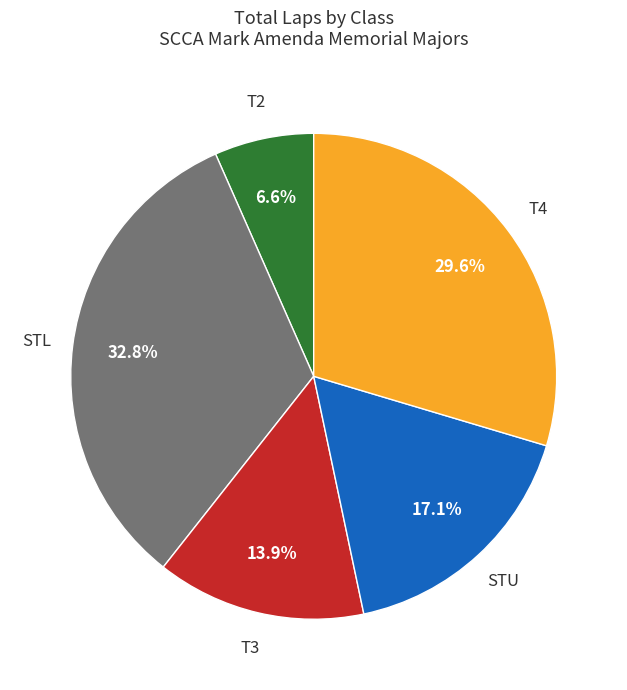

Is there a majority slice in this chart?

No